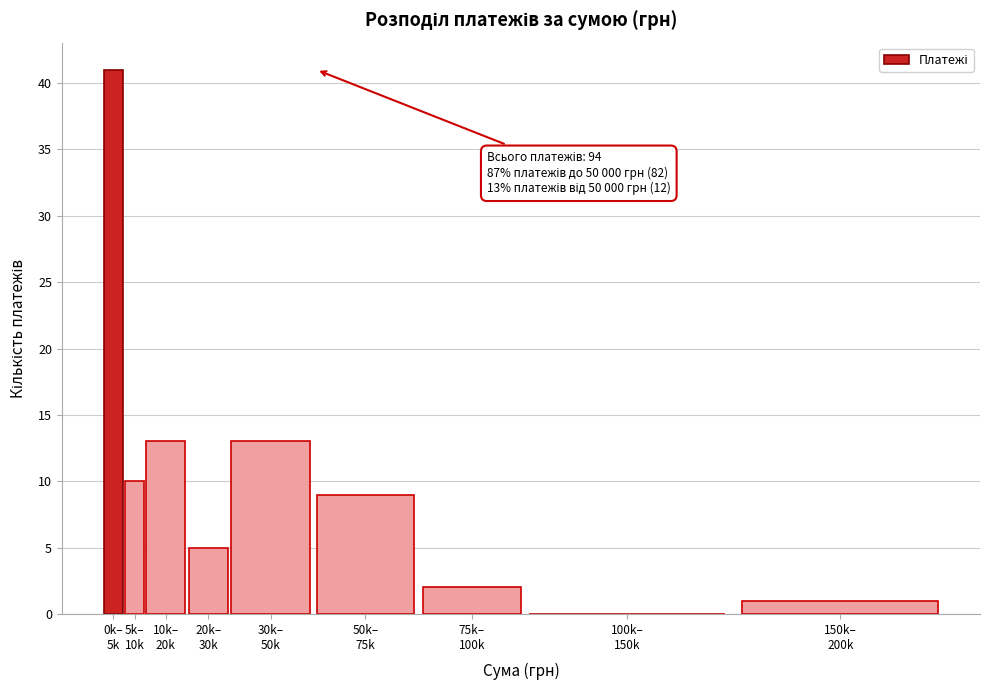

What is the greatest value displayed?

41